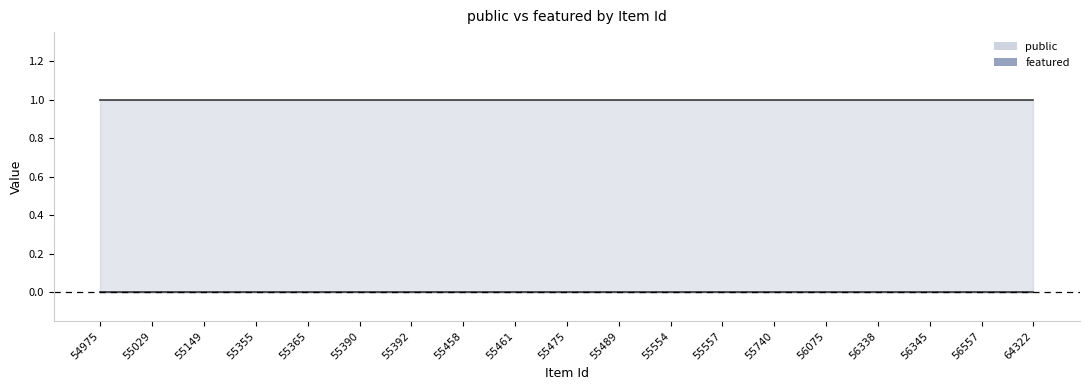

True or false: public and featured cross at least once.

False